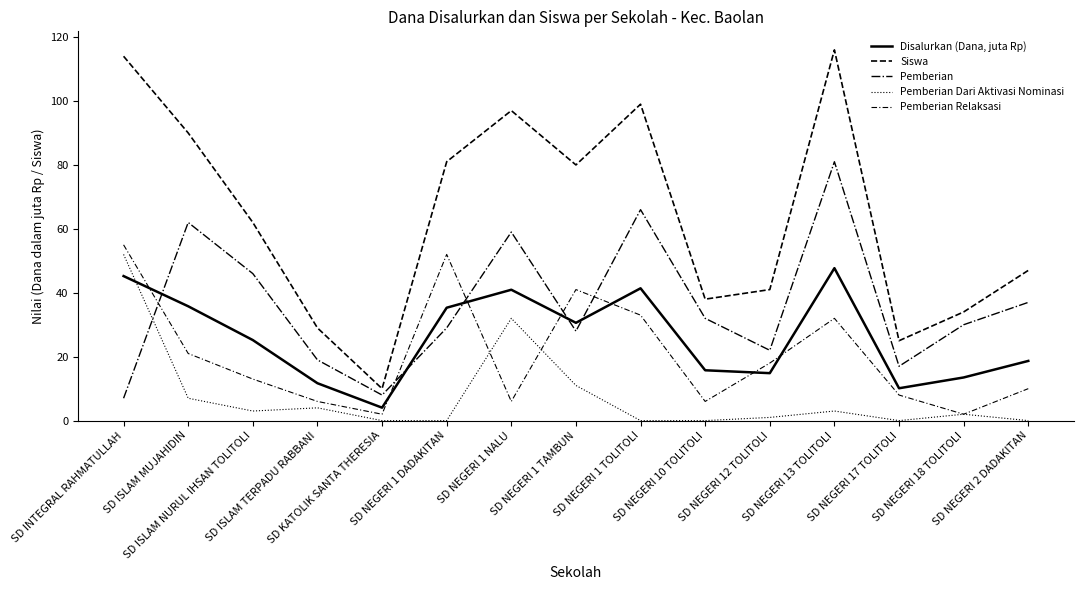

Is this an area chart (filled region under the line)?

No